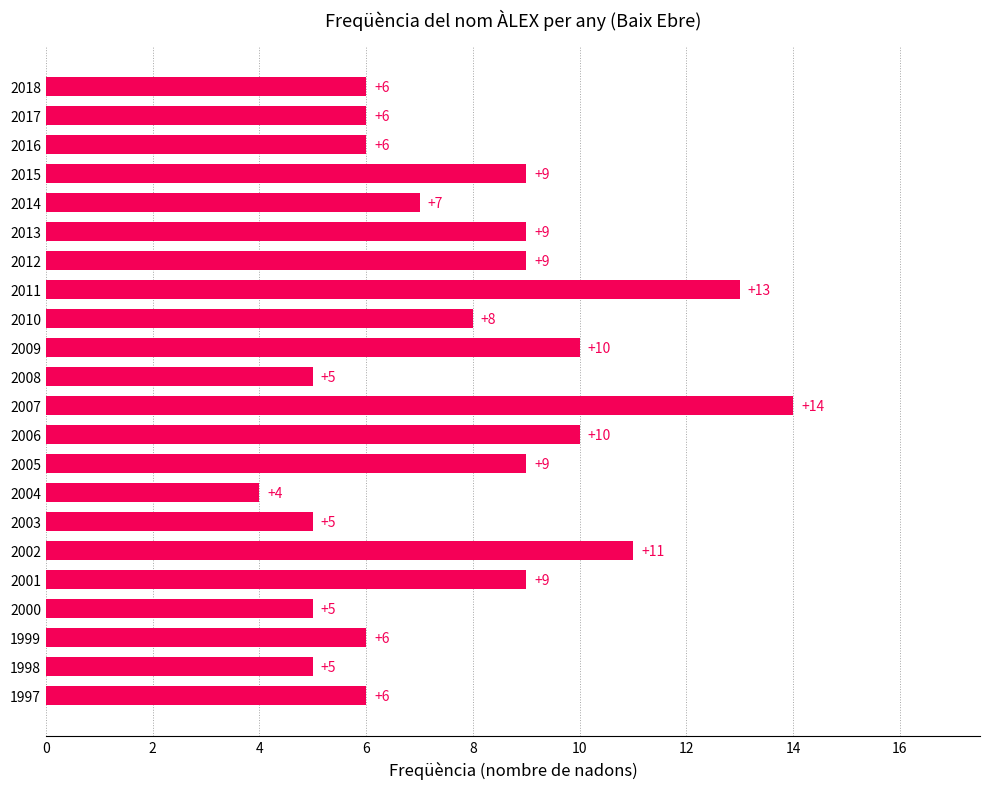

Count the values in the range 6 to 9.

12